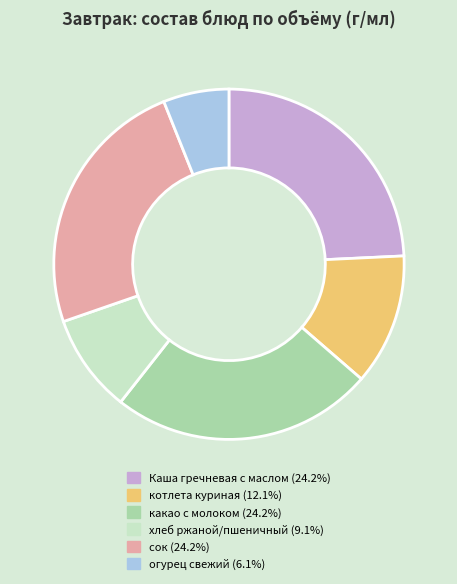

Does any single category account for the majority?

No